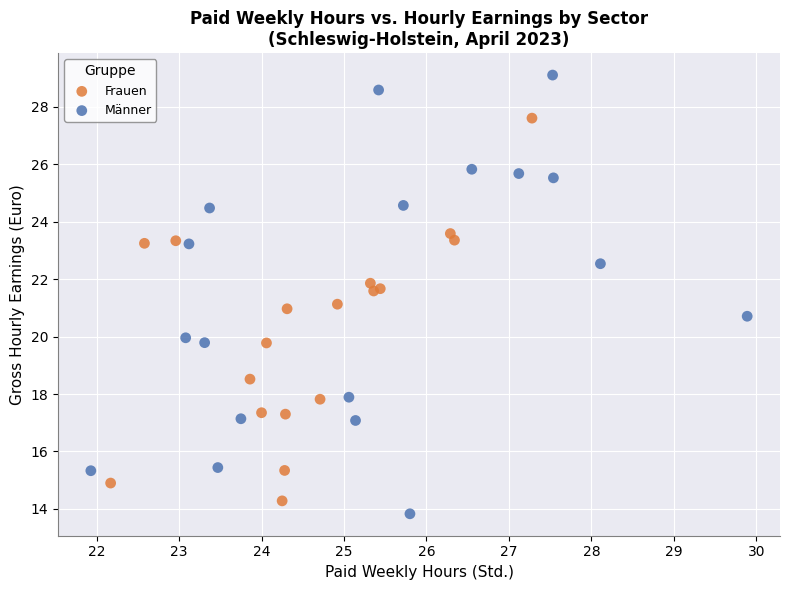

Which series has the largest Y range (max minus min)?

Männer